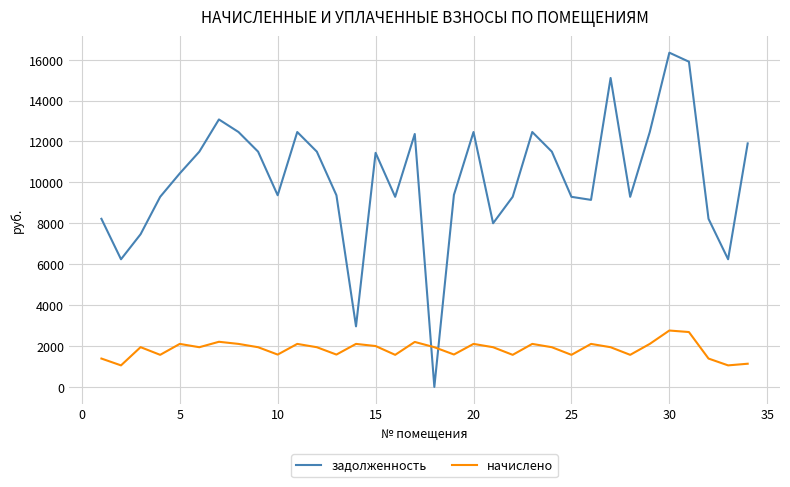

After their last crossing, which series has the higher values: начислено or задолженность?

задолженность